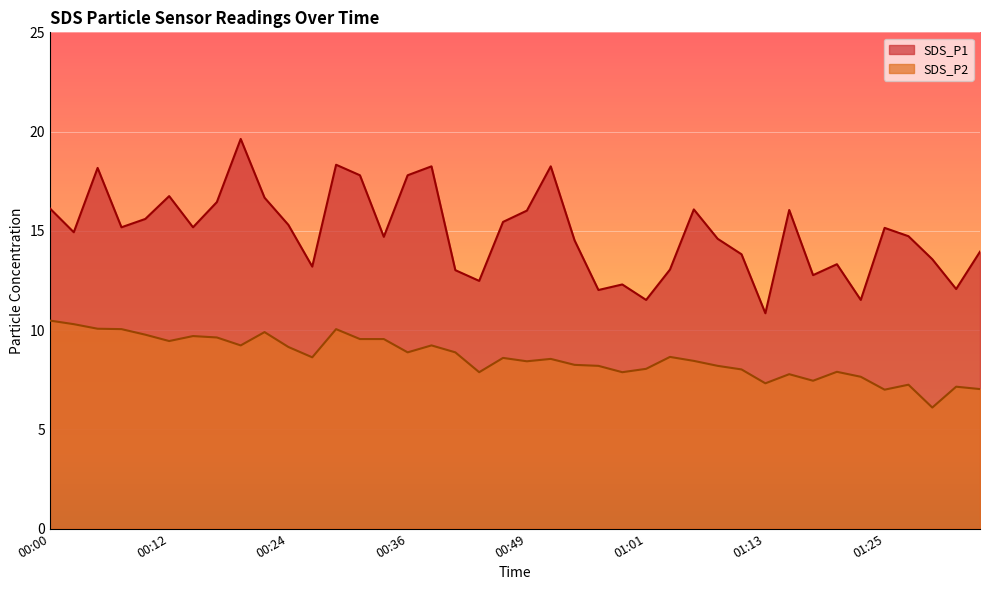

At which category does SDS_P1 reach its first local peak?

00:05